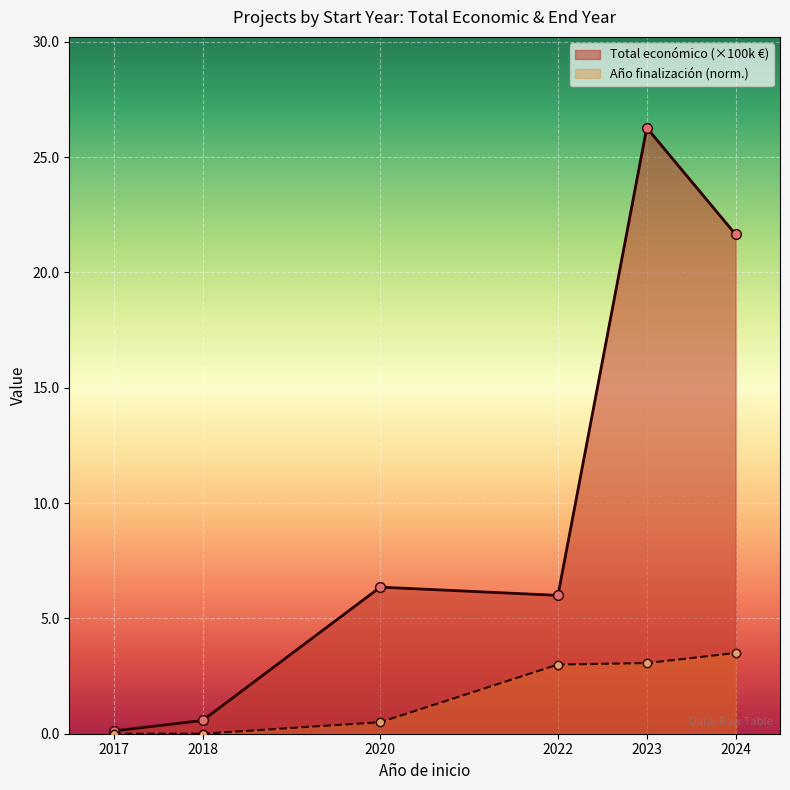

What is the difference between the highest and lowest values at 2017?

0.1